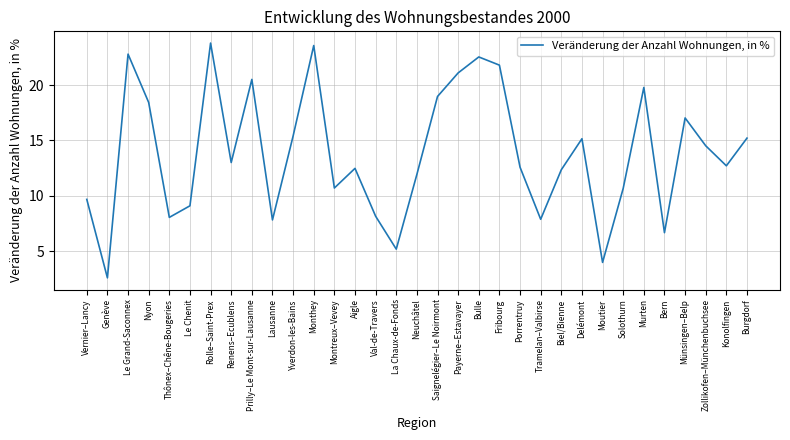

What is the change in value from Le Grand-Saconnex to Payerne–Estavayer?

-1.7